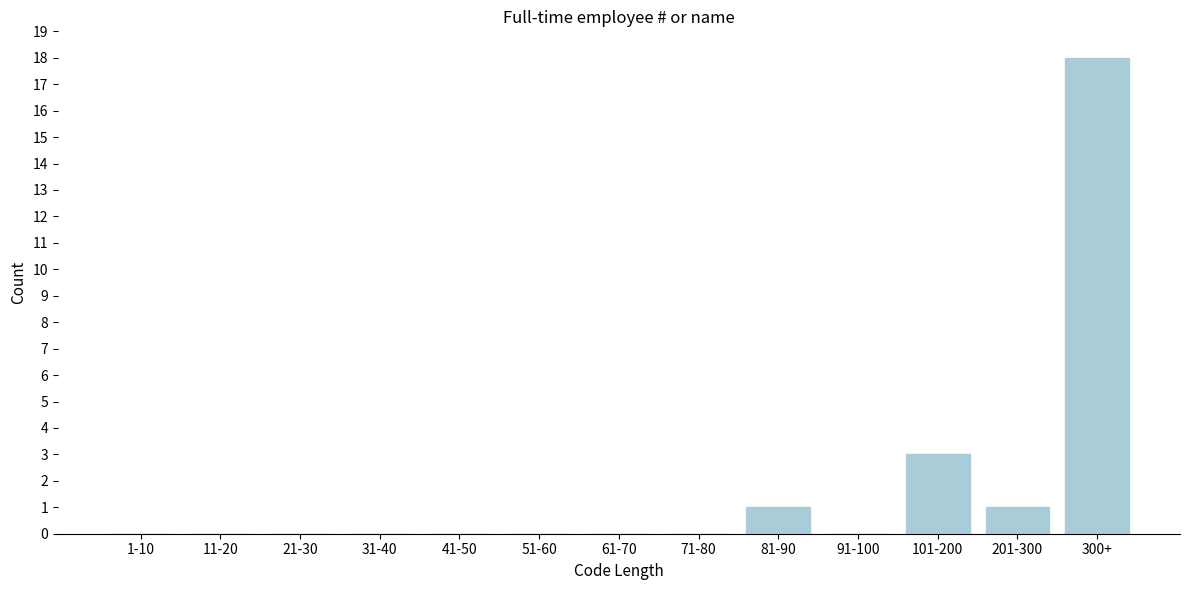

Reading left to right, what are all the values shown in this chart?

1-10=0	11-20=0	21-30=0	31-40=0	41-50=0	51-60=0	61-70=0	71-80=0	81-90=1	91-100=0	101-200=3	201-300=1	300+=18